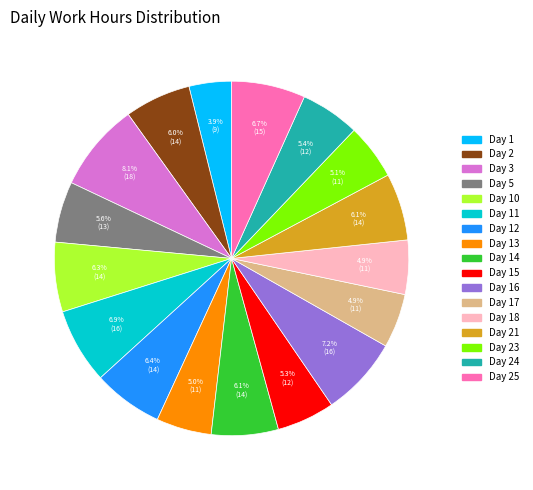

Is there any slice that represents more than half of the pie?

No